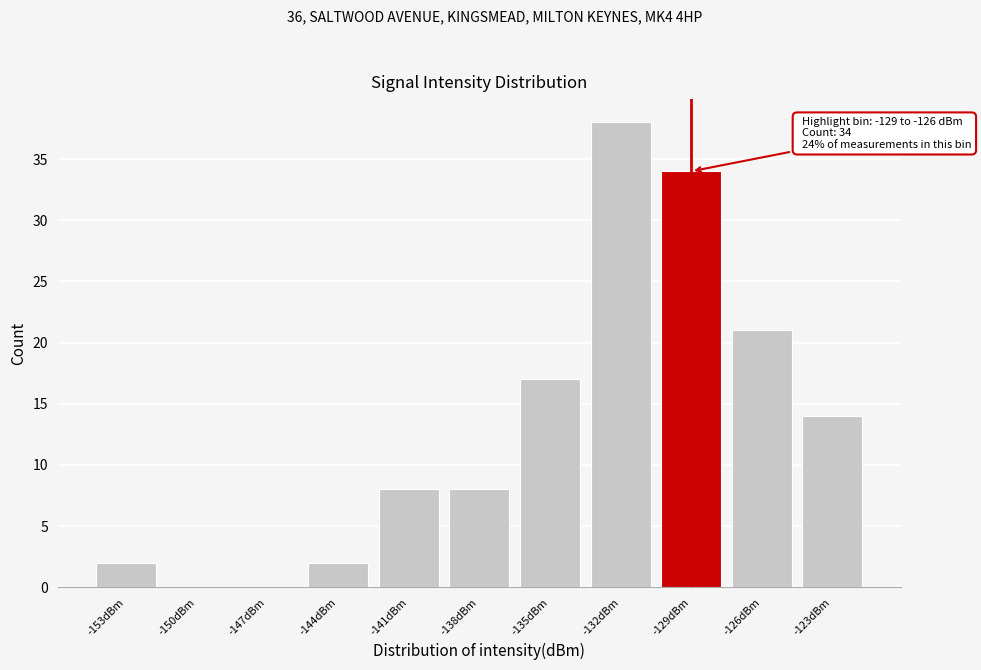

Reading left to right, extract all data points from this chart.

-153dBm=2	-150dBm=0	-147dBm=0	-144dBm=2	-141dBm=8	-138dBm=8	-135dBm=17	-132dBm=38	-129dBm=34	-126dBm=21	-123dBm=14